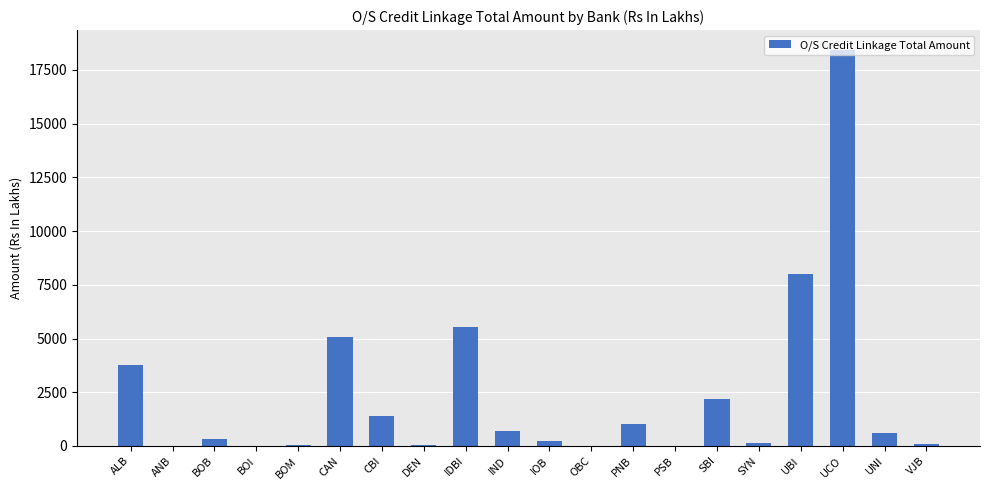

Where does the data first go above 624?

ALB